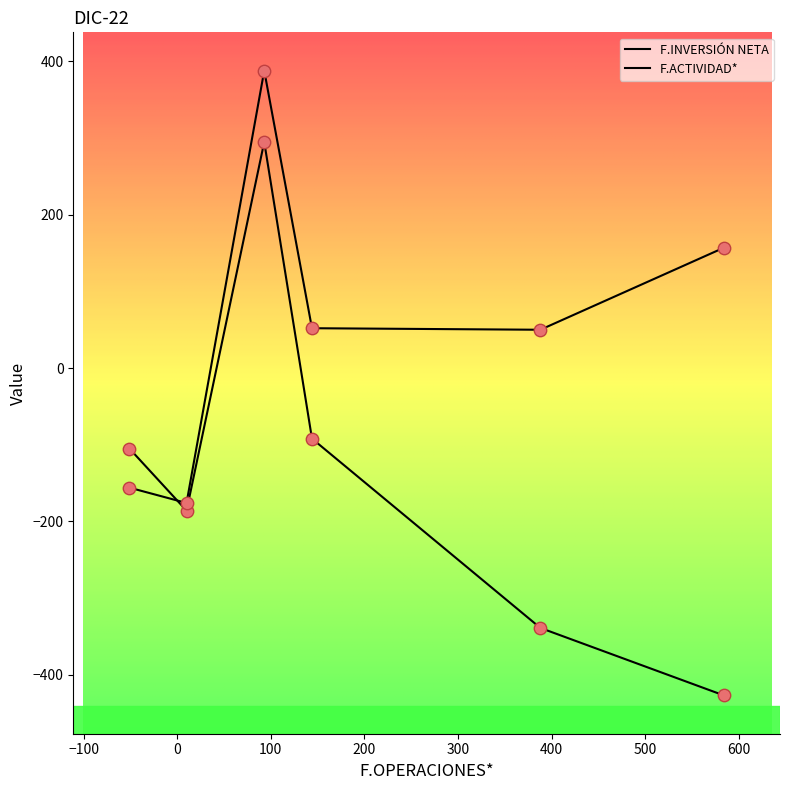

How many lines are shown in the chart?

2